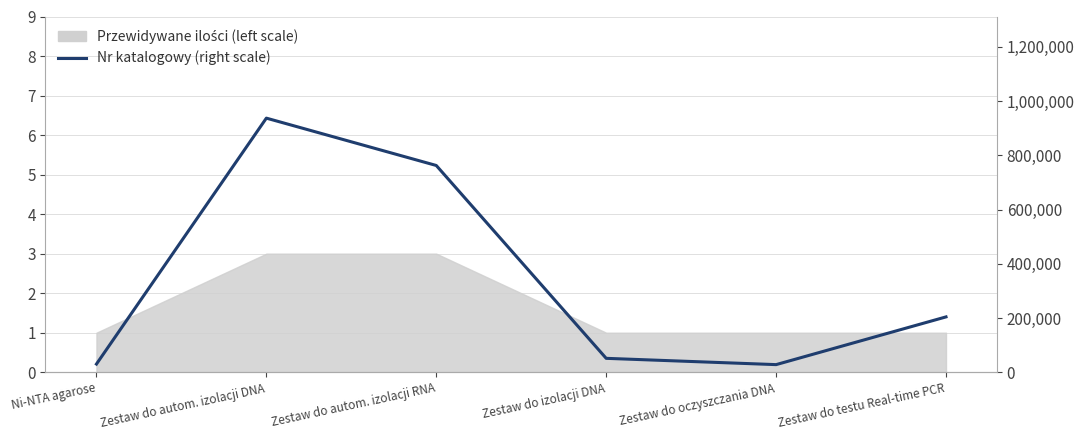

Between Zestaw do izolacji DNA and Zestaw do autom. izolacji RNA, which is larger?

Zestaw do autom. izolacji RNA